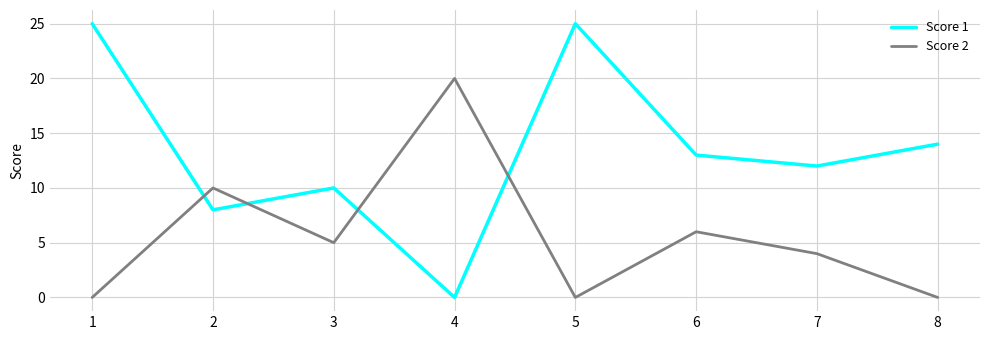

What is the difference between the second highest and second lowest values in the Score 2 series?

10